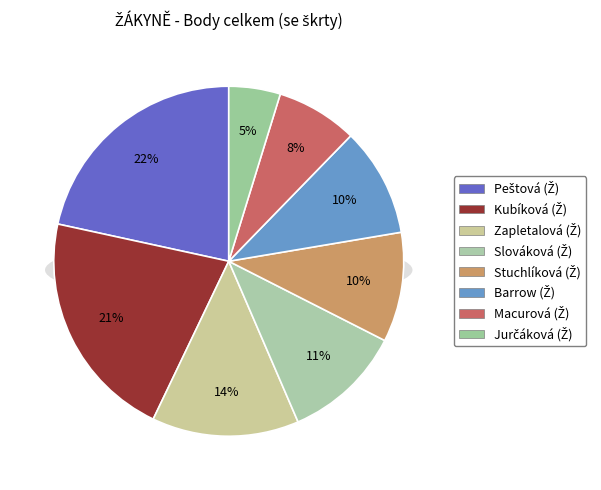

True or false: Barrow (Ž) accounts for 10% of the total.

True